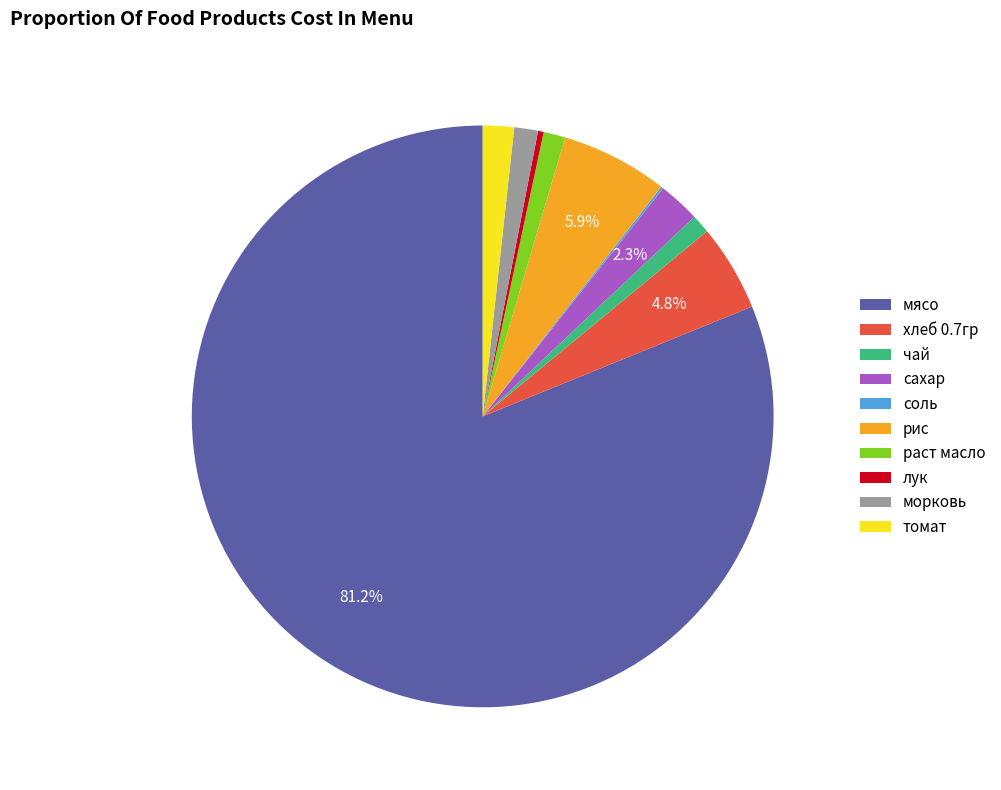

Between томат and сахар, which is larger?

сахар